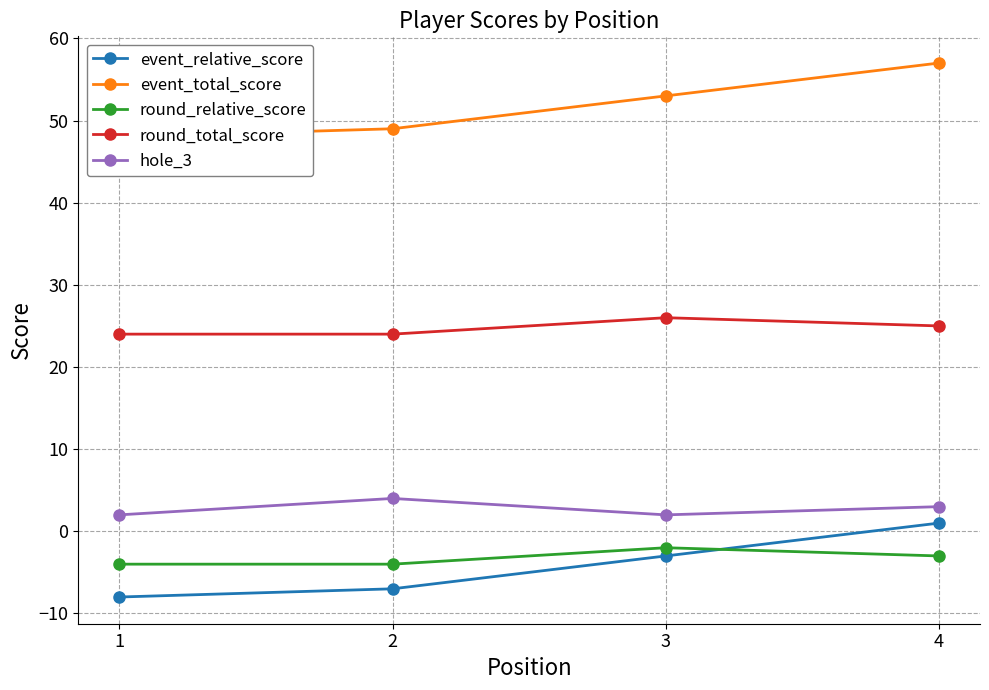

Reading left to right, extract all data points from this chart.

event_relative_score: -8	-7	-3	1
event_total_score: 48	49	53	57
round_relative_score: -4	-4	-2	-3
round_total_score: 24	24	26	25
hole_3: 2	4	2	3